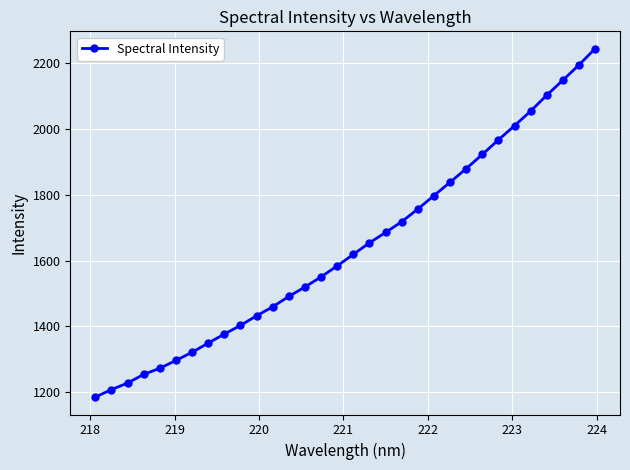

Reading left to right, list all the values displayed in this chart.

1184.7	1207.4	1227.4	1253.7	1272.4	1296.2	1321.0	1349.0	1376.3	1402.9	1432.0	1459.4	1490.9	1519.7	1550.4	1583.8	1618.8	1654.0	1685.3	1718.2	1756.5	1797.7	1838.0	1879.4	1922.6	1966.9	2010.0	2054.4	2102.8	2148.3	2194.8	2244.1